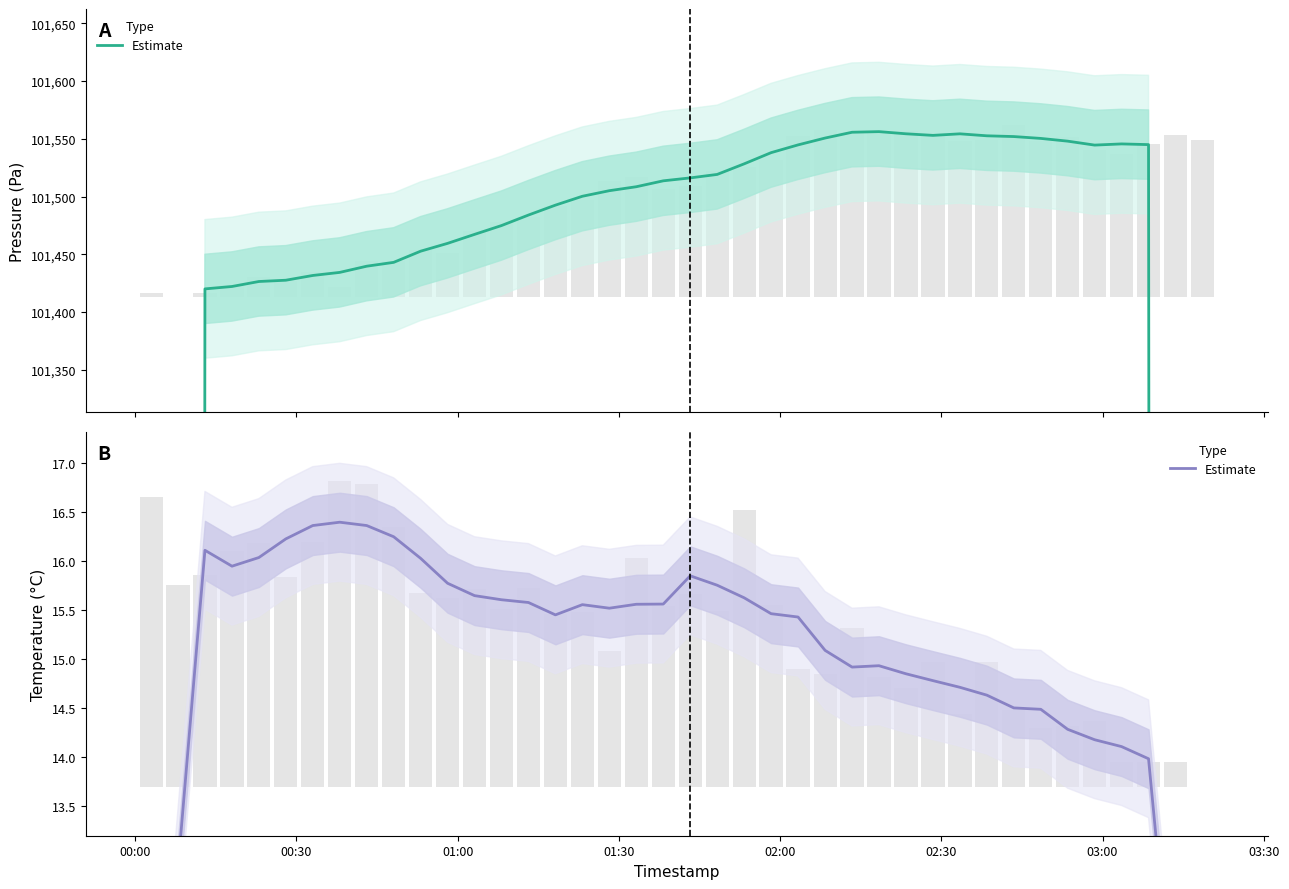

List the series in order of their peak value, highest first.

Pressure (Estimate), Temperature (Estimate)